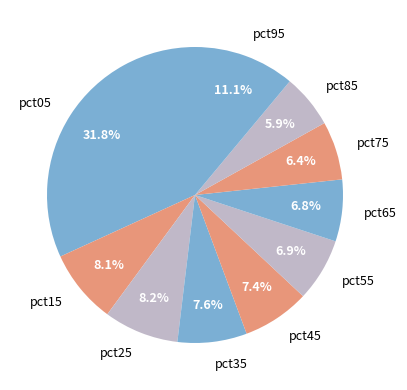

What is the smallest slice in the pie chart?

pct85